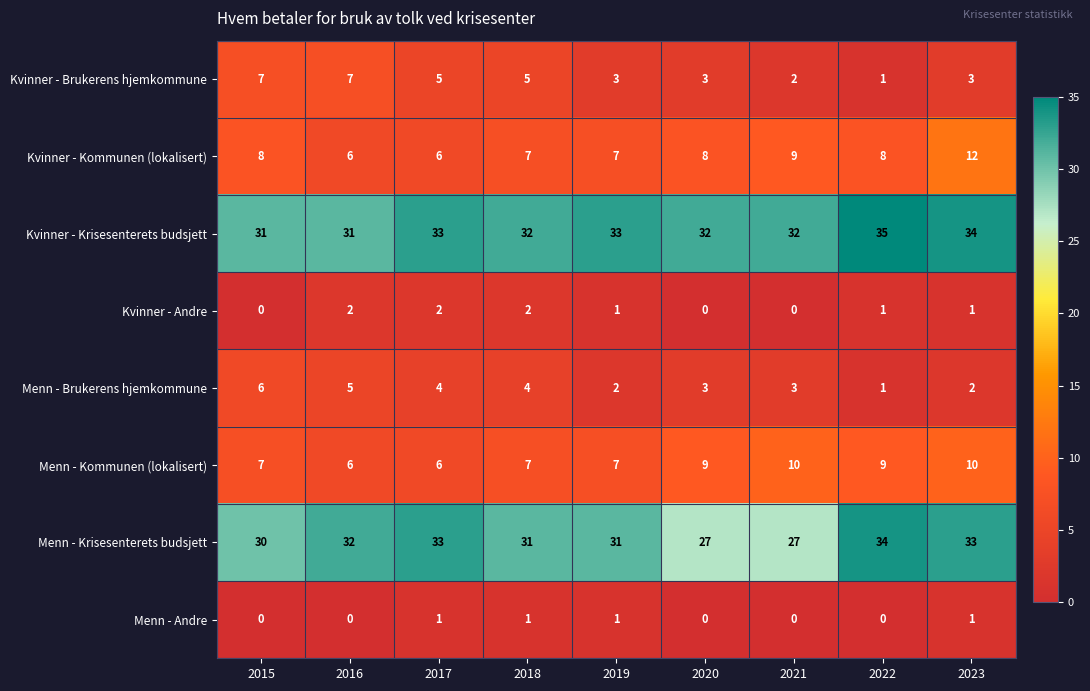

Which series has the largest range (max minus min)?

Menn - Krisesenterets budsjett